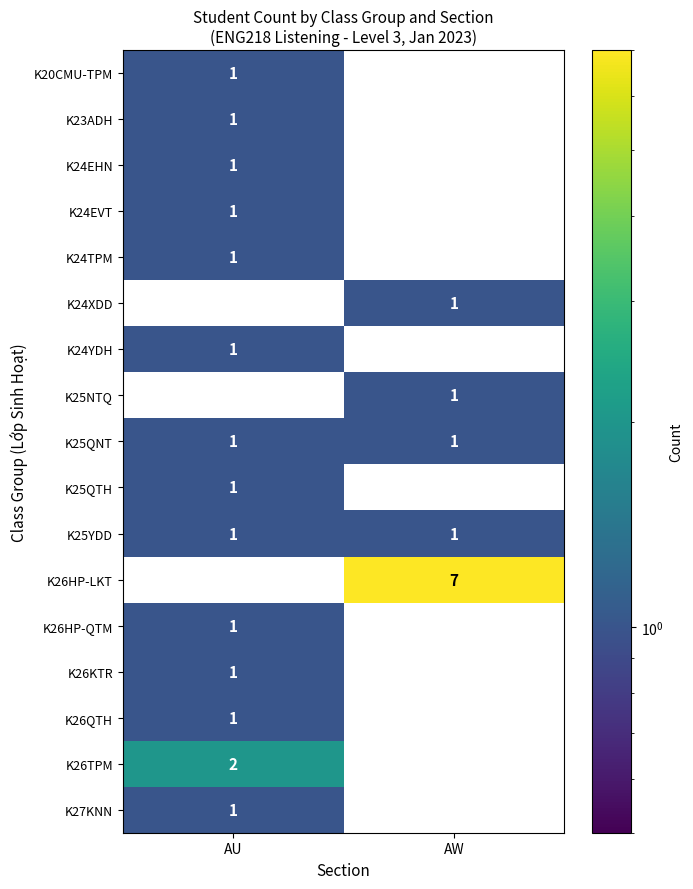

The value of K24EHN at AU is 1. True or false?

True